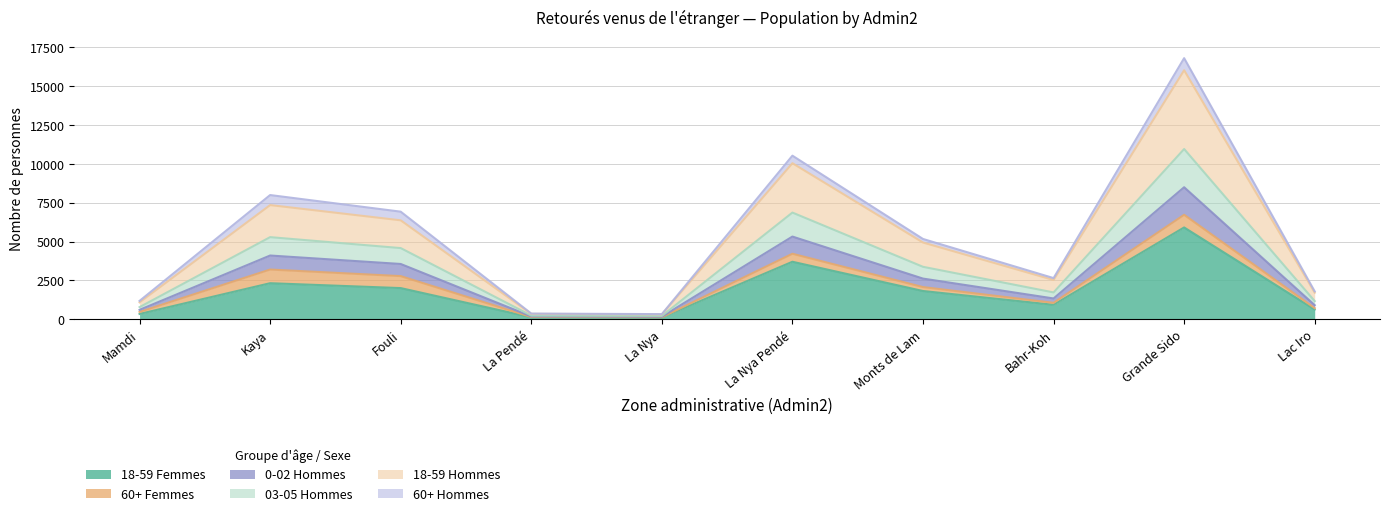

True or false: 18-59 Femmes has a value of 1193 at Monts de Lam.

False